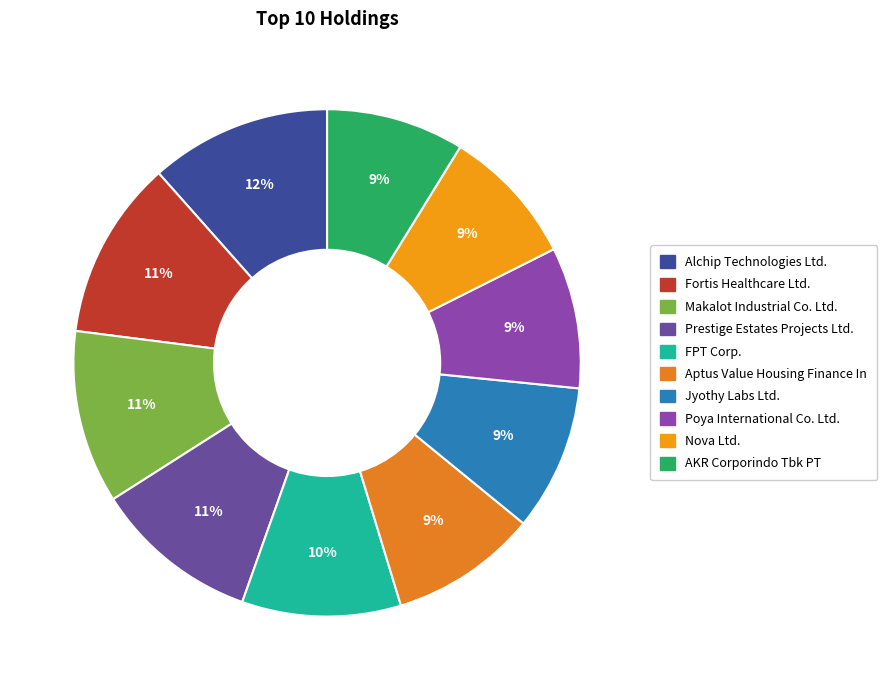

How much of the chart is everything except Poya International Co. Ltd.?

91.0%